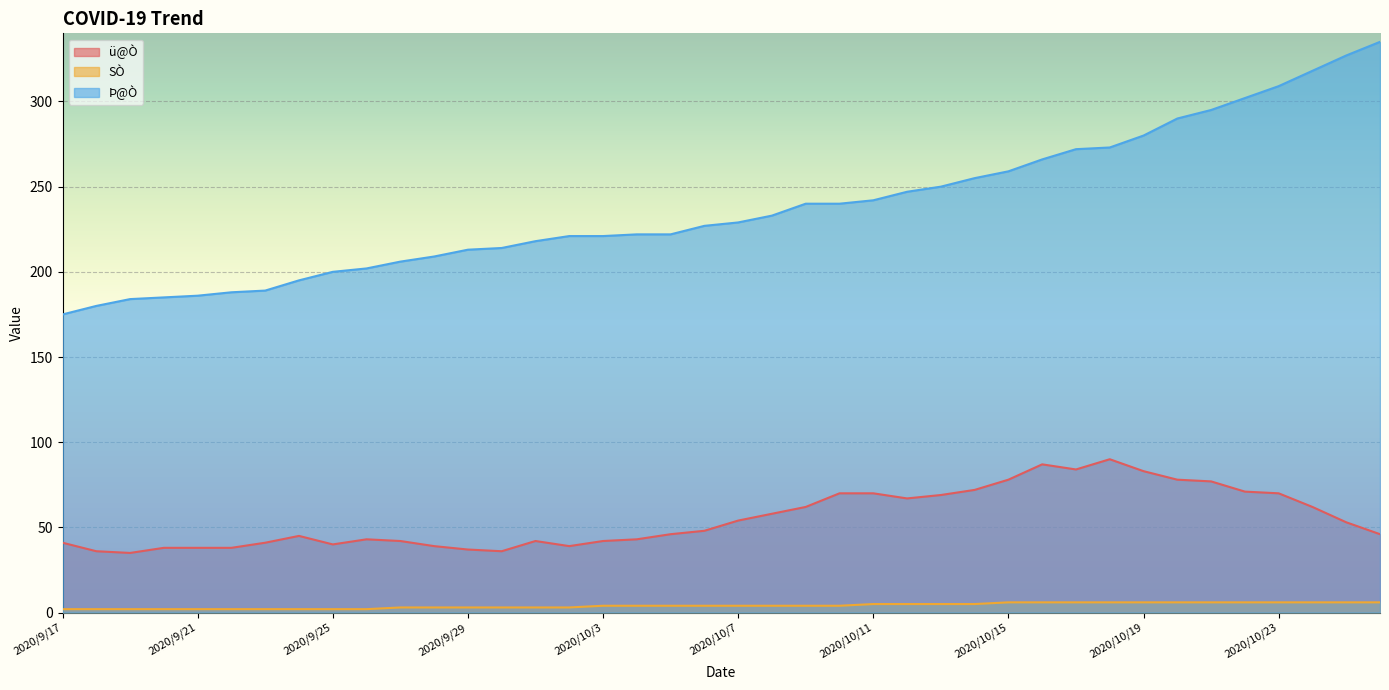

True or false: Þ@Ò and SÒ cross at least once.

False